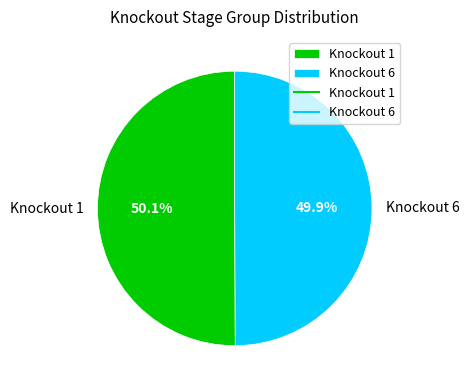

Count the number of slices in the pie.

2